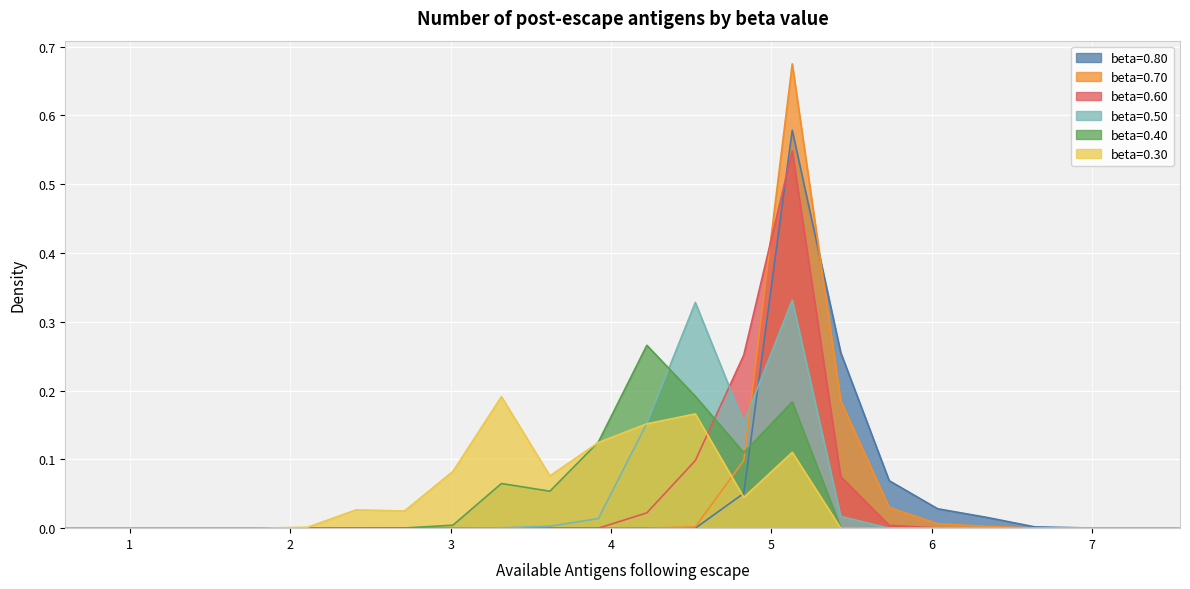

How many values in the beta=0.40 series exceed 0?

11